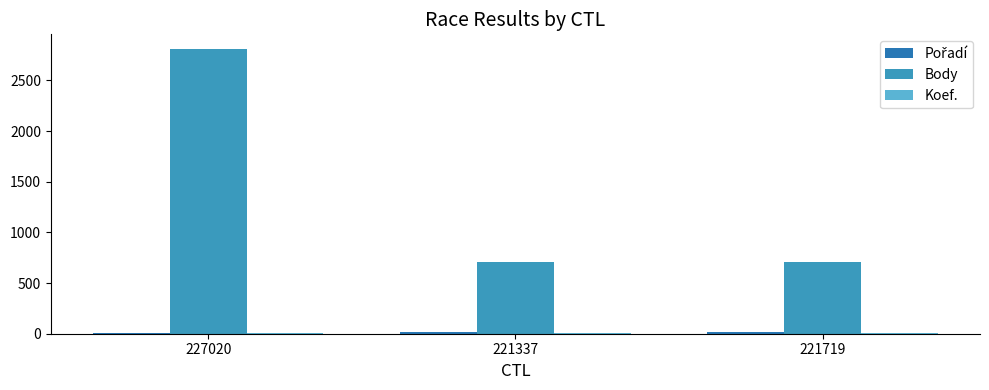

What is the value of the Koef. bar at the 2nd from the left?

7